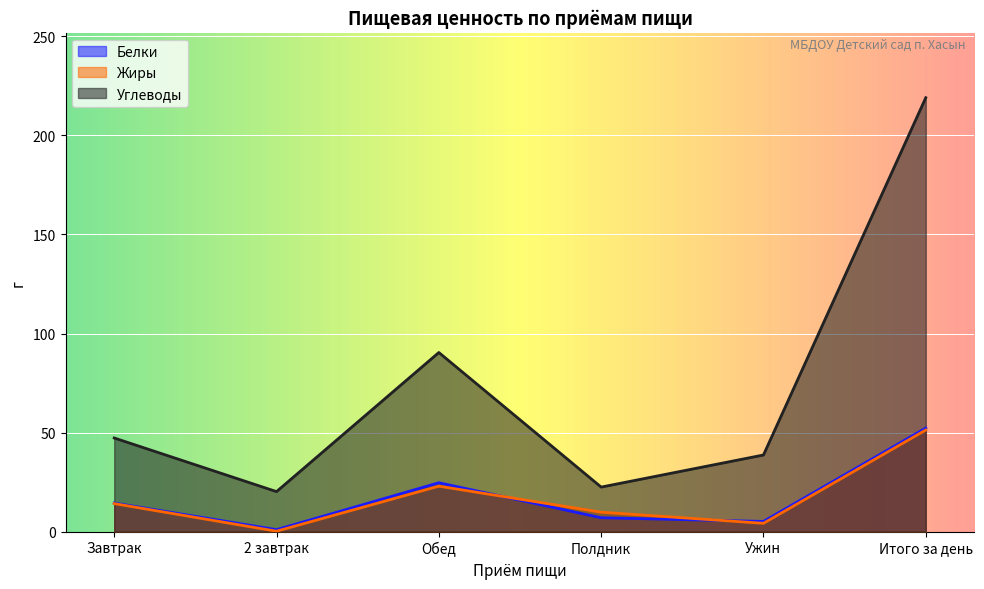

At which category does the chart reach its minimum across all series?

2 завтрак